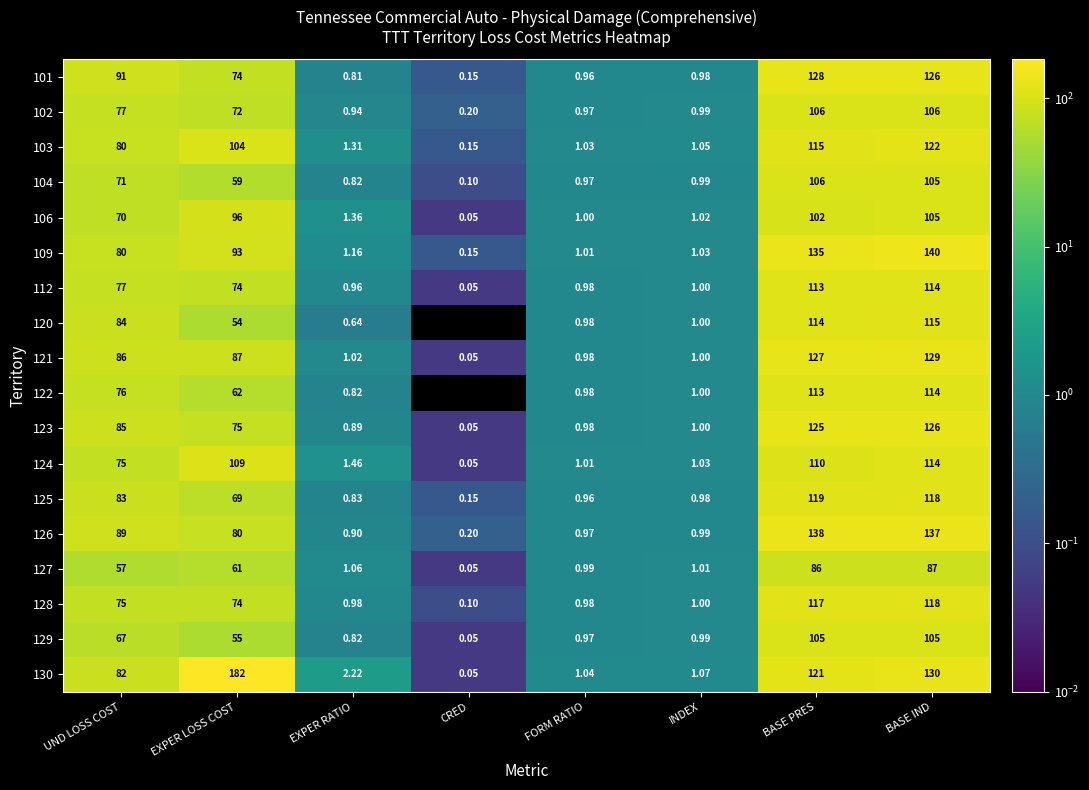

Between EXPER LOSS COST and FORM RATIO, which series saw the biggest shift?

130